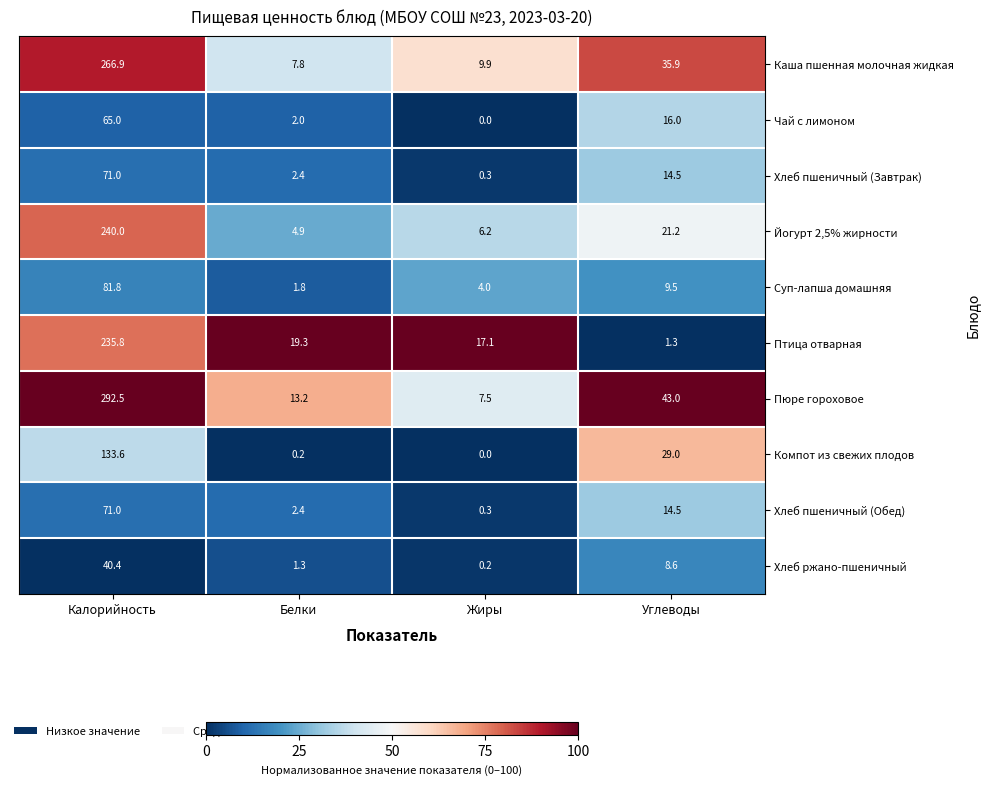

At how many categories does at least one series exceed 95?

1